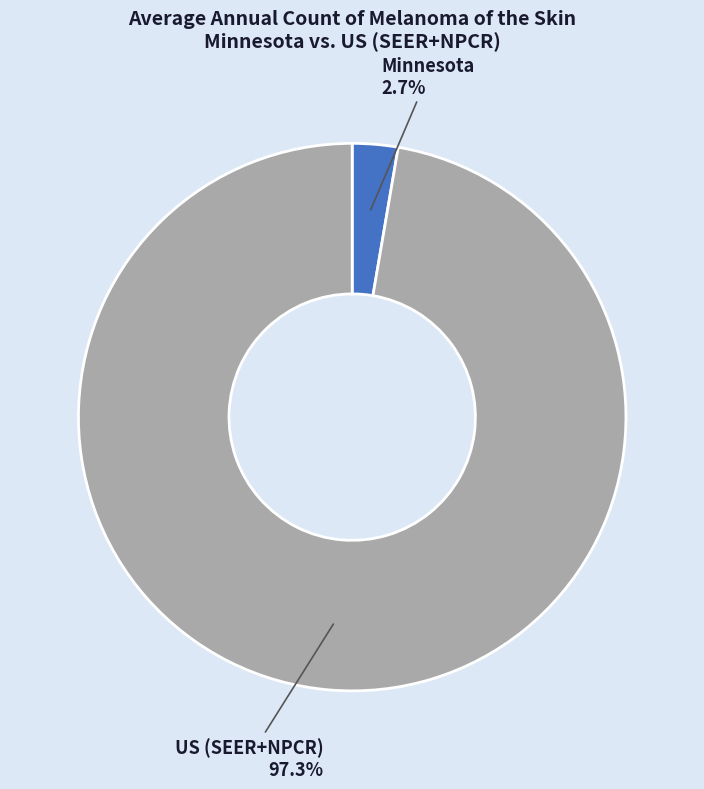

What percentage is NOT represented by Minnesota?

97.3%